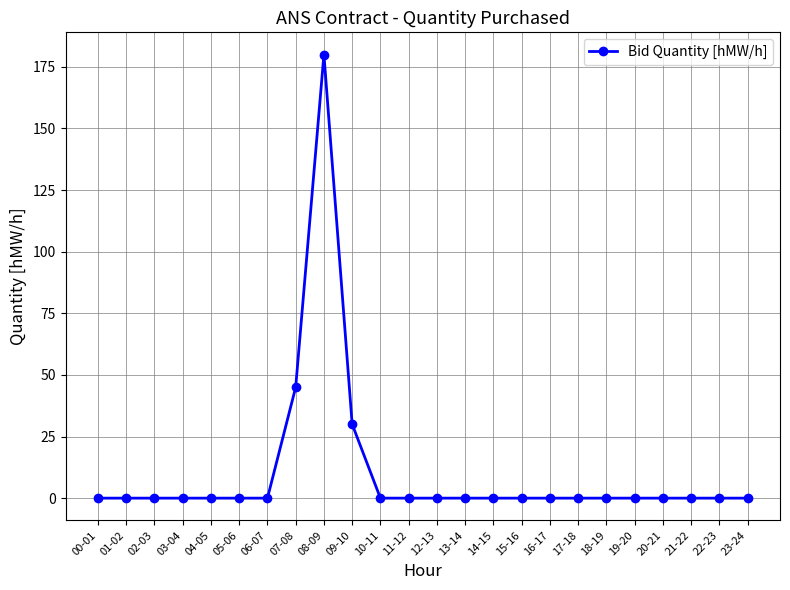

How many lines are shown in the chart?

1